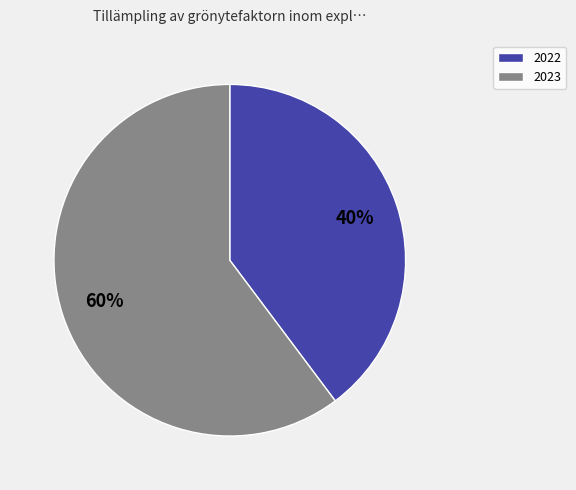

To the nearest percent, what is the difference between the largest and smallest slice percentages?

20%